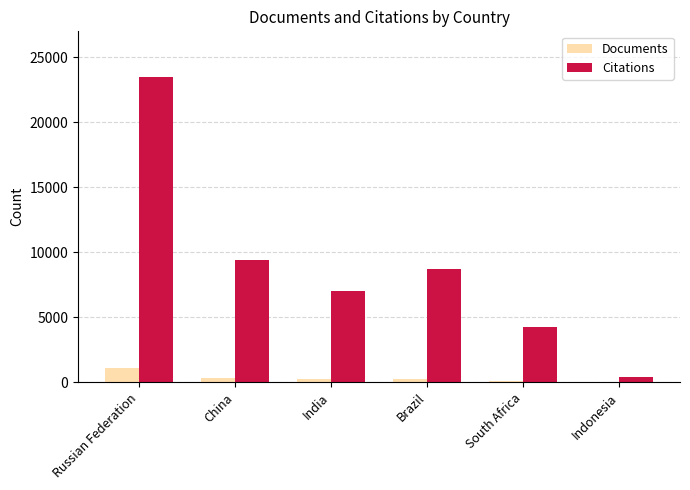

True or false: Citations has a value of 7024 at India.

True